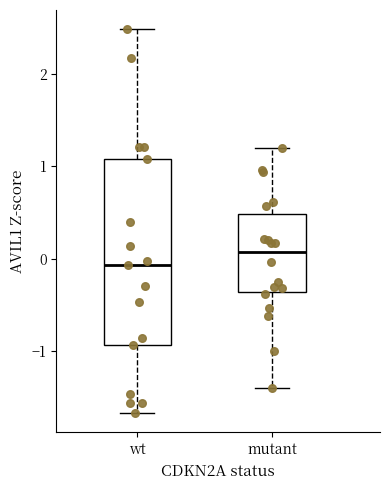

Reading left to right, transcribe this box plot: for each box, give where its median line is, the range the box spans, and where its two whiskers end, as read against the y-axis. The values are not printed on the chart, so give them approximately, as read against the axis.

wt: median -0.1, box -0.9 to 1.1, whiskers -1.7 to 2.5
mutant: median 0.1, box -0.4 to 0.5, whiskers -1.4 to 1.2